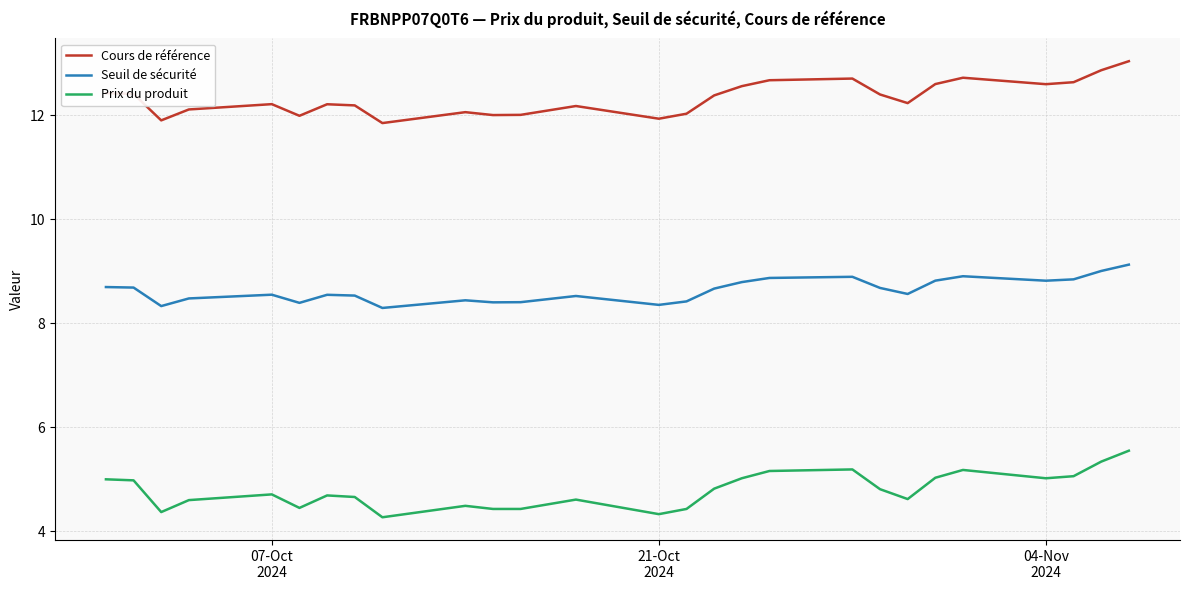

Which series has the largest total across all categories?

Cours de référence